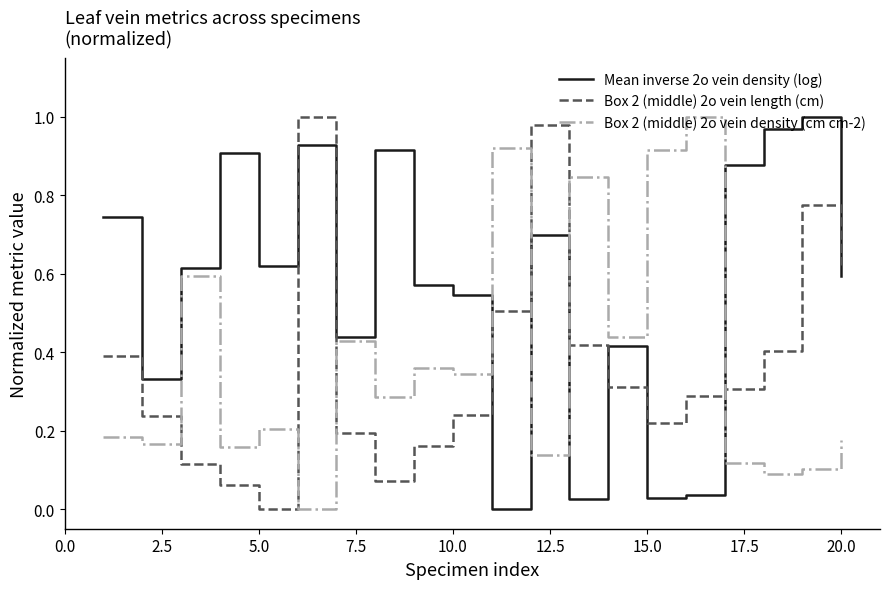

How many intersections are there between Box 2 (middle) 2o vein length (cm) and Box 2 (middle) 2o vein density (cm cm-2)?

6